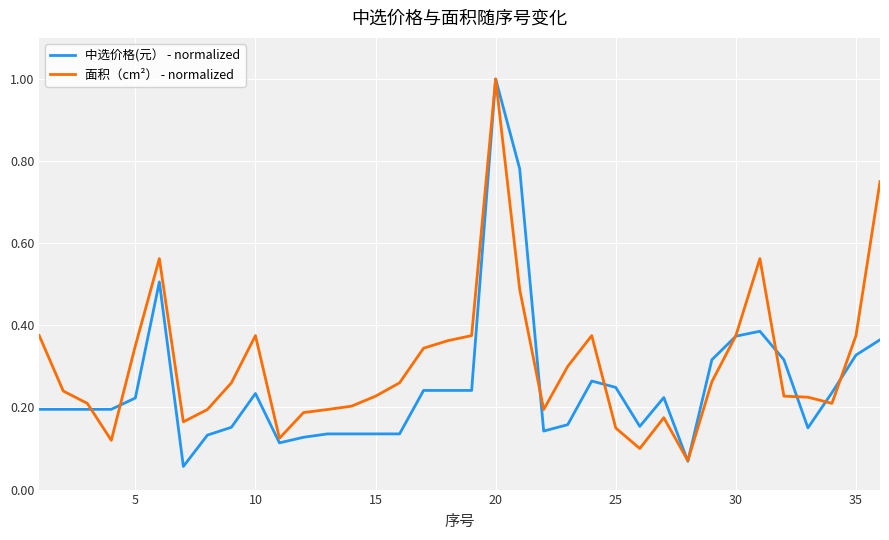

Which series has the largest total across all categories?

面积（cm²） - normalized